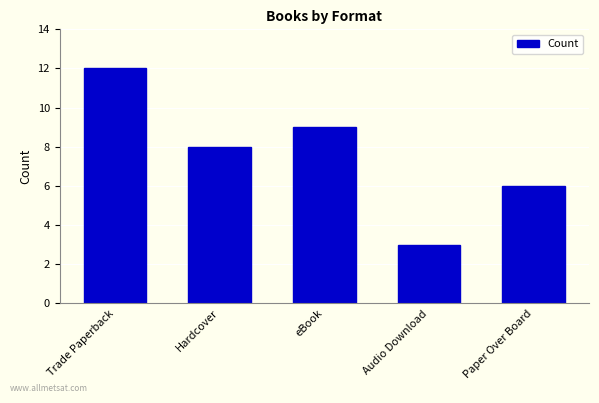

What is the approximate value at Paper Over Board?

6